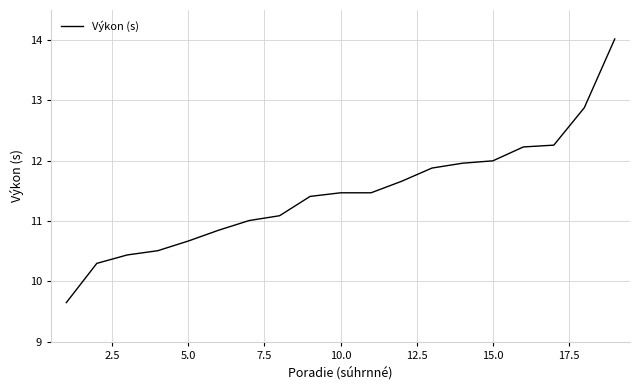

What is the difference between the maximum and minimum values?

4.4